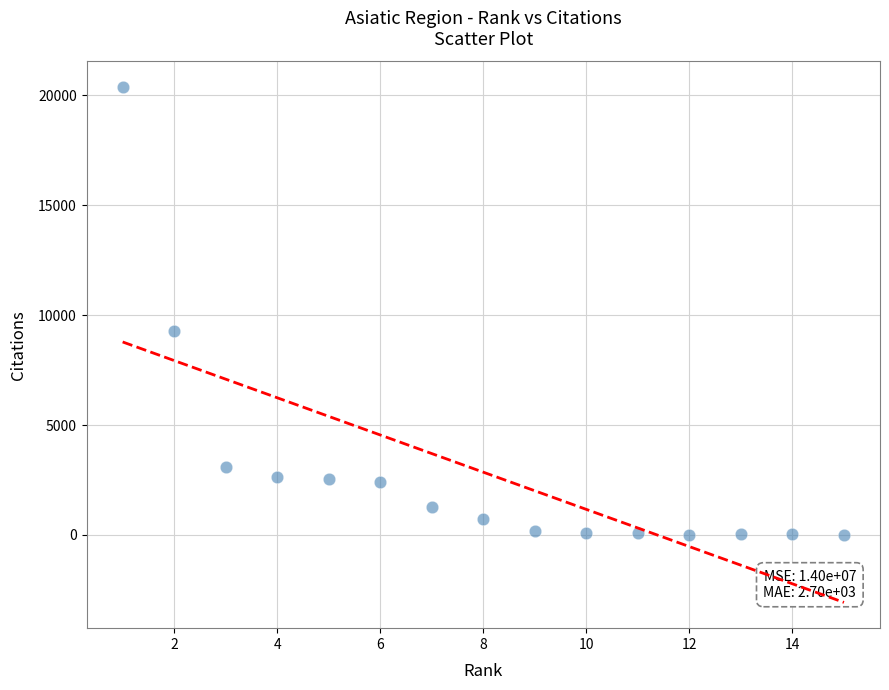

What Y value in the scatter plot is closest to 10185?

9302